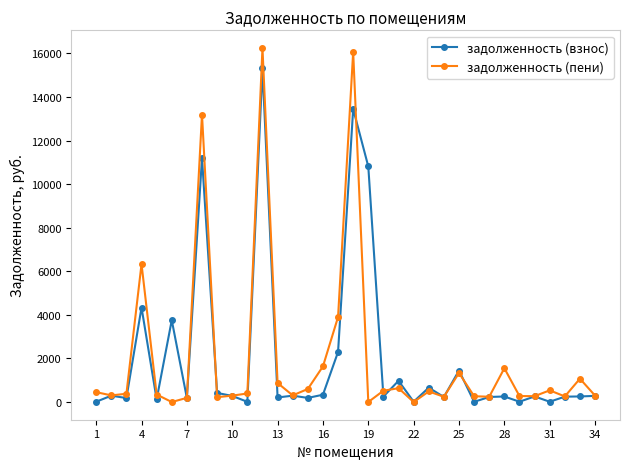

Does the chart display data point markers on the line(s)?

Yes